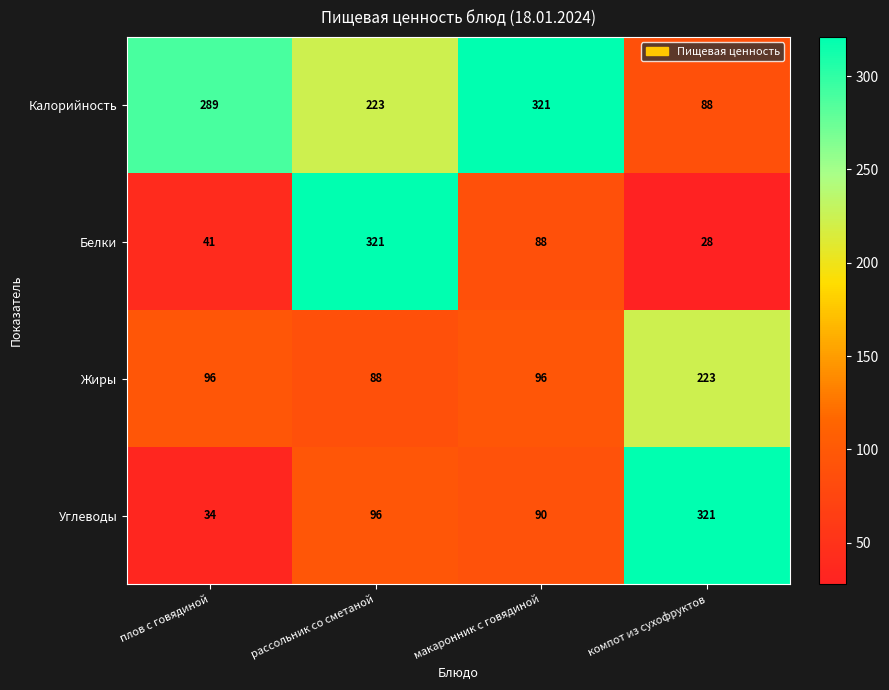

What is the average value of the Калорийность series?

230